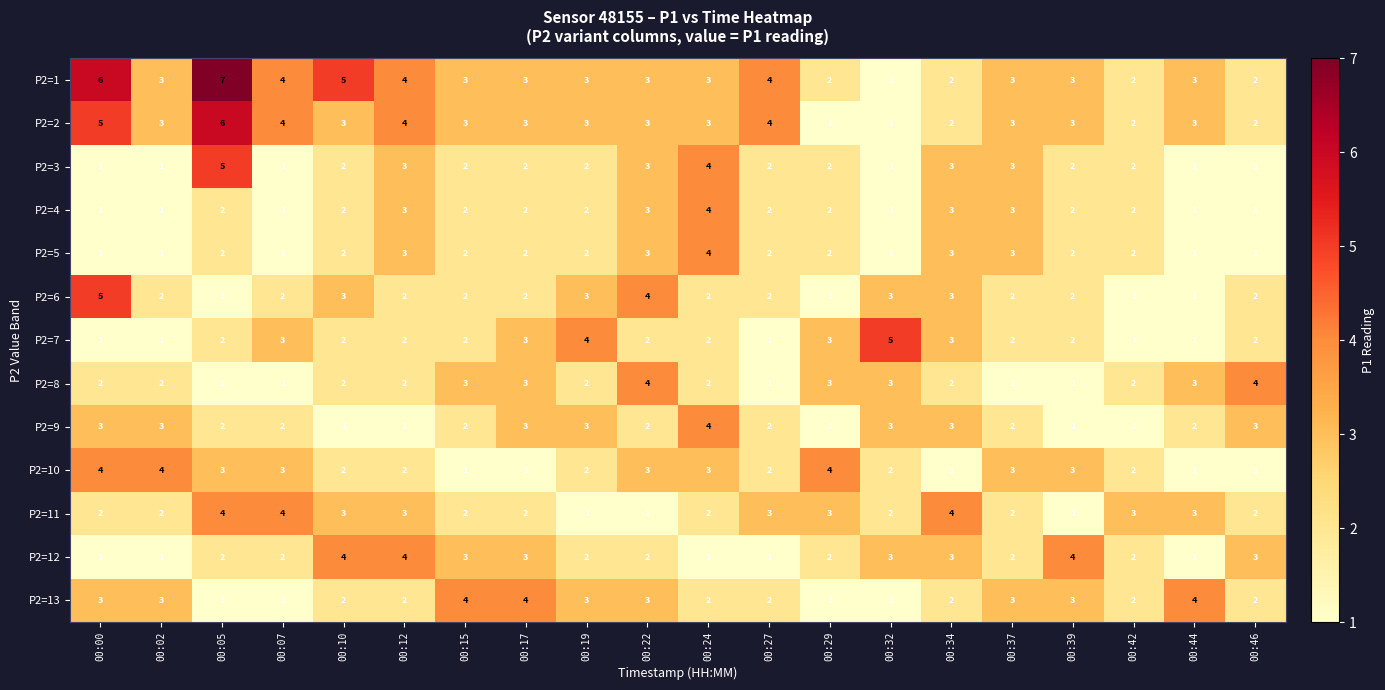

Which category has the highest value across all series?

00:05